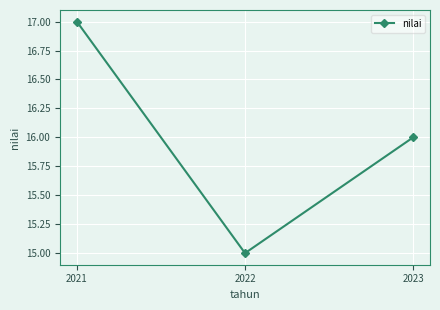

Reading right to left, extract all data points from this chart.

16	15	17